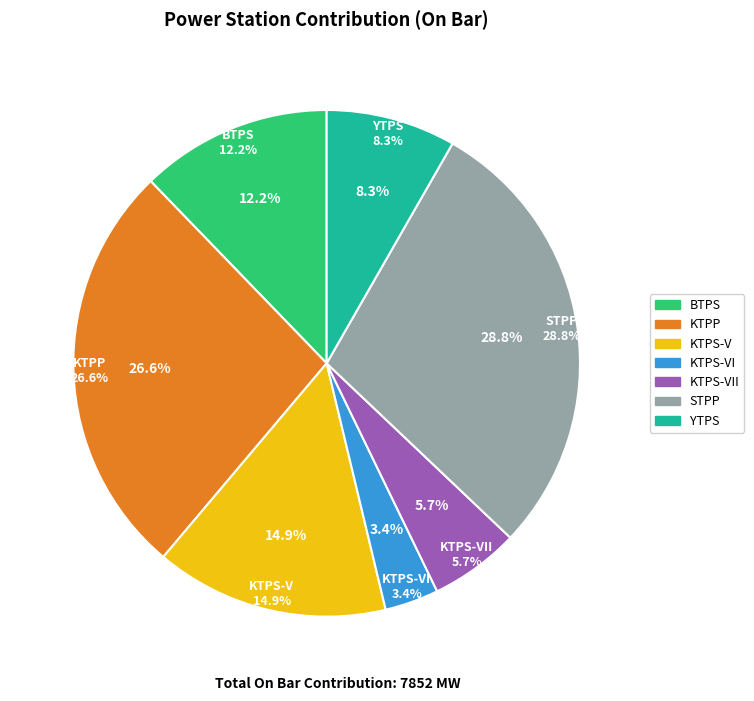

What percentage is the KTPS-VII slice, to the nearest percent?

6%